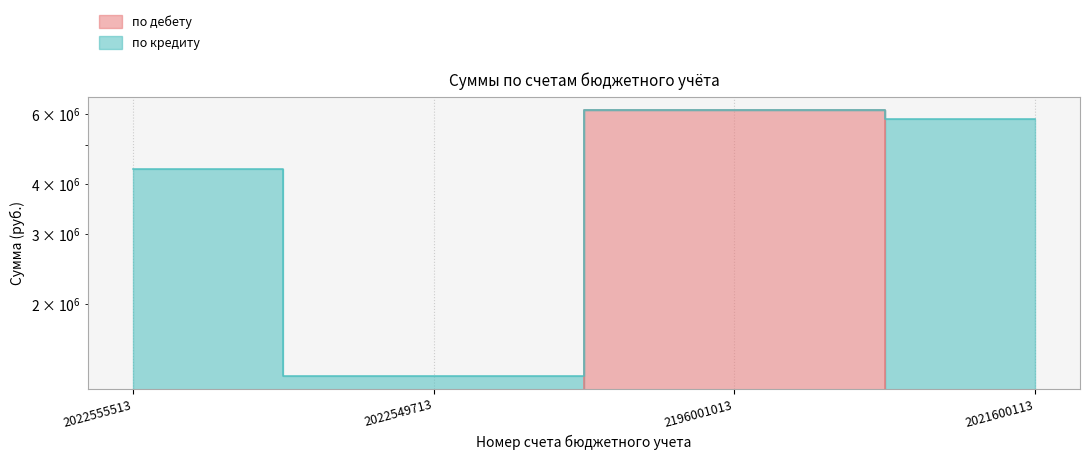

Is it true that the value at 2021600113 is 2752000.6?

False